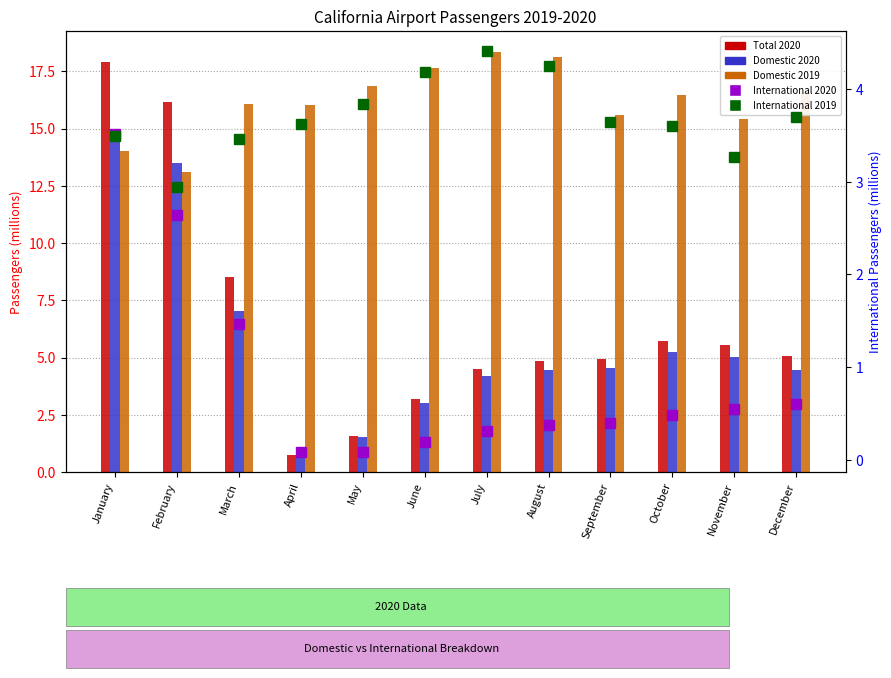

Which category has the lowest value in the Domestic 2019 series?

February